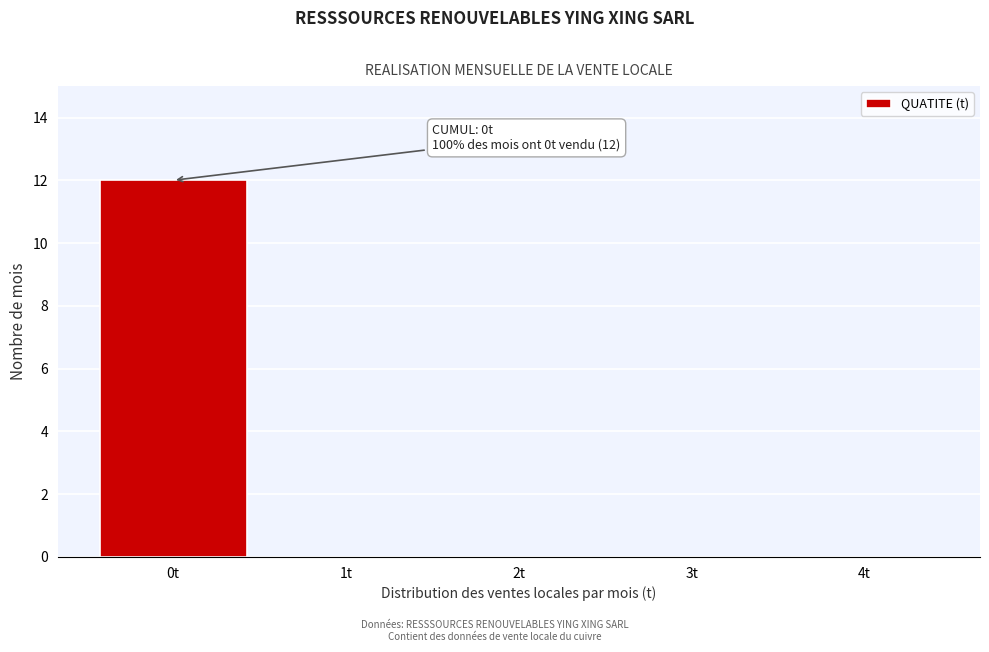

Reading left to right, list all the values displayed in this chart.

0t=12	1t=0	2t=0	3t=0	4t=0